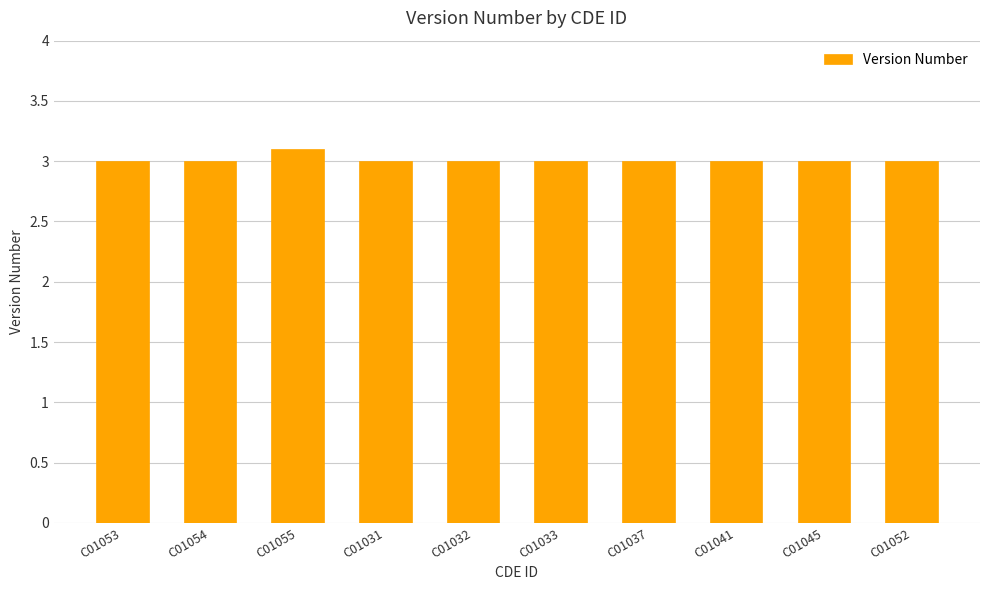

Are the bars grouped side by side (vs. stacked)?

No